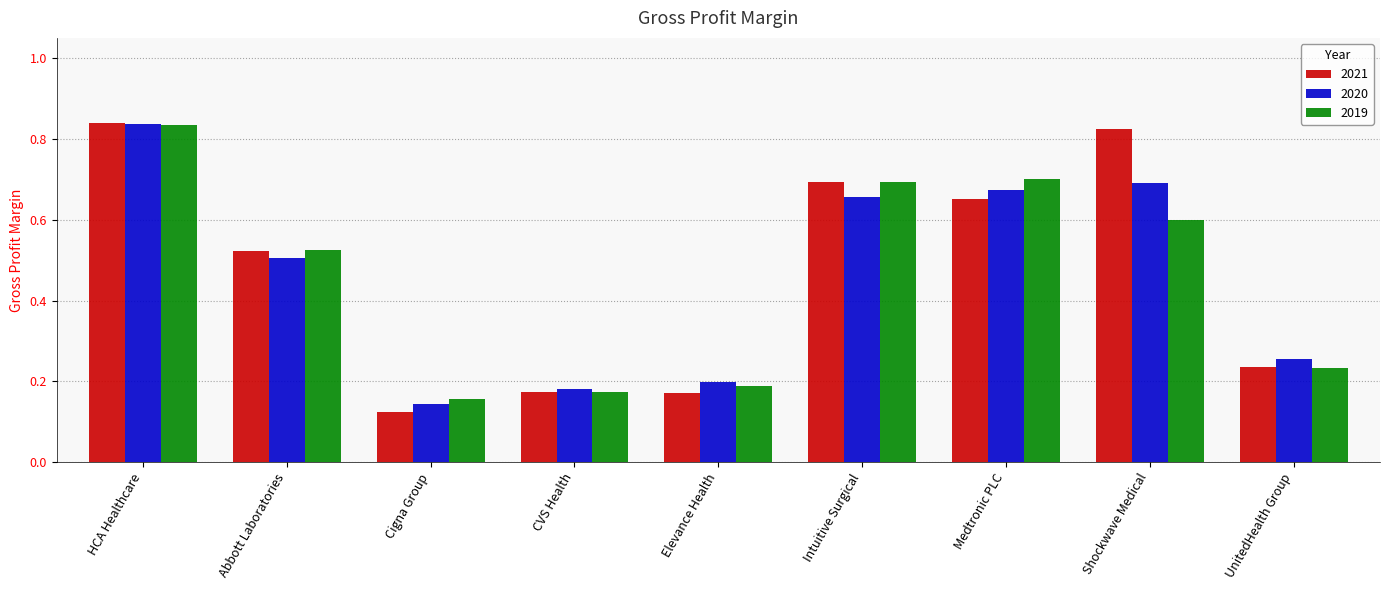

How many bars are there in total?

27